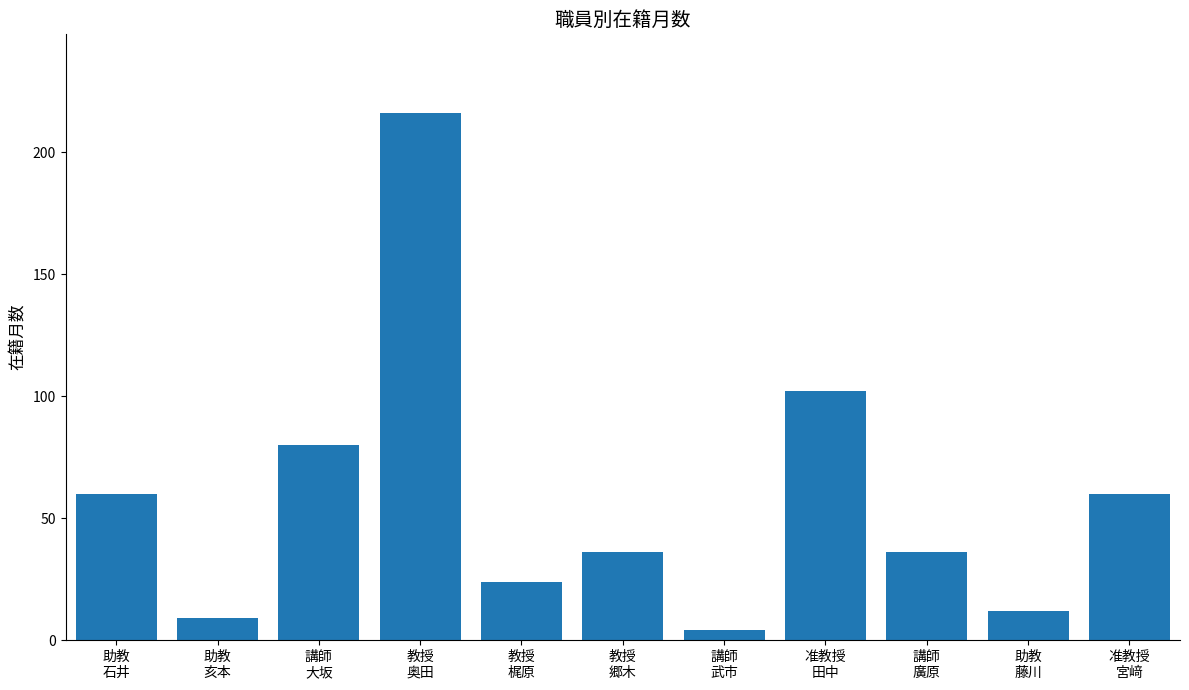

Reading right to left, list all the values displayed in this chart.

准教授
宮﨑=60	助教
藤川=12	講師
廣原=36	准教授
田中=102	講師
武市=4	教授
郷木=36	教授
梶原=24	教授
奥田=216	講師
大坂=80	助教
亥本=9	助教
石井=60